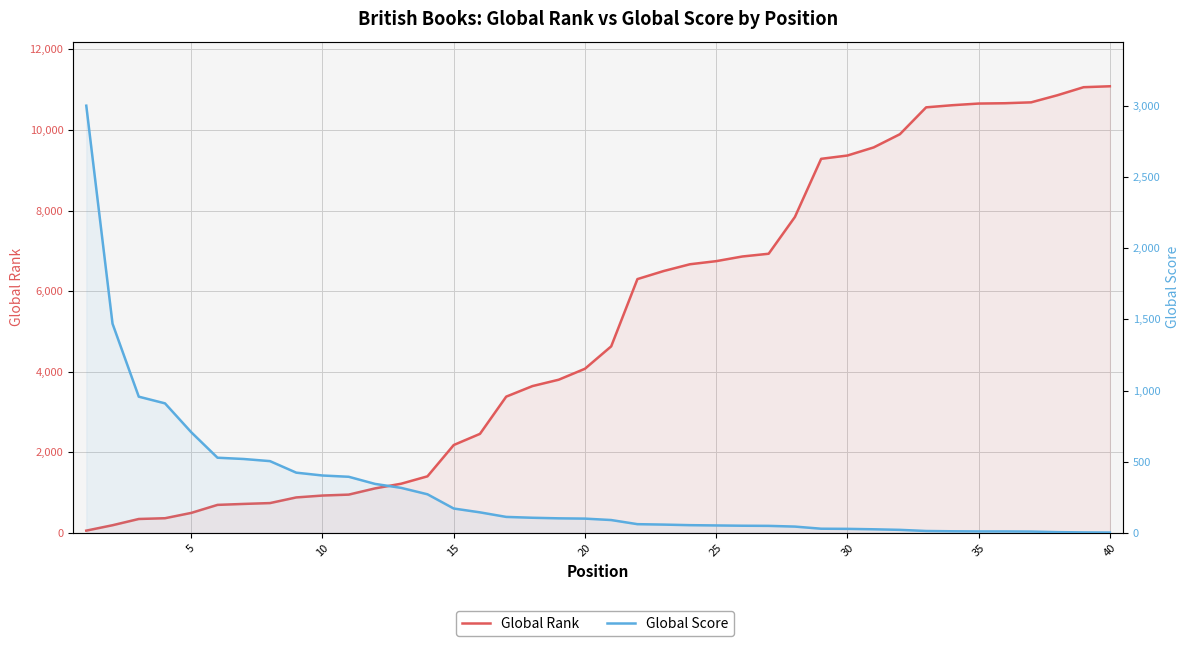

What is the difference between the maximum and minimum values in the Global Score series?

3000